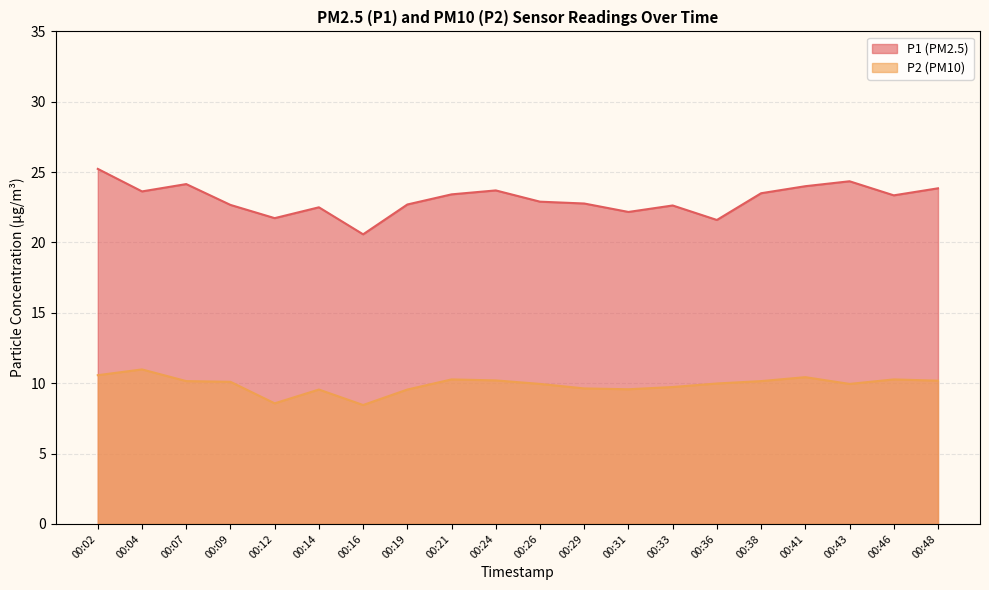

What is the total value across all series at 00:24?

33.9